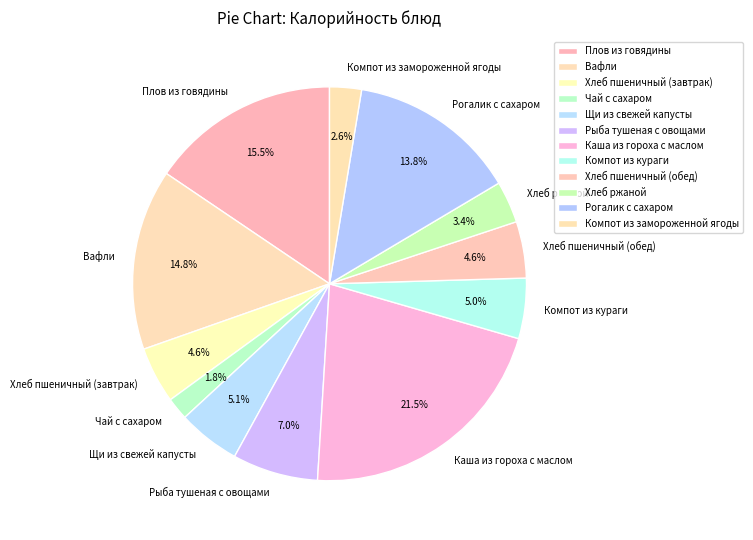

Count the number of slices in the pie.

12